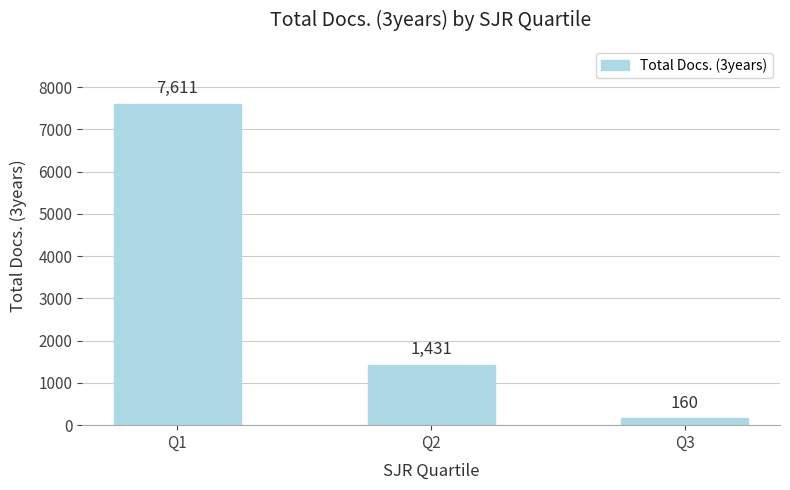

What is the change in value from Q1 to Q2?

-6180